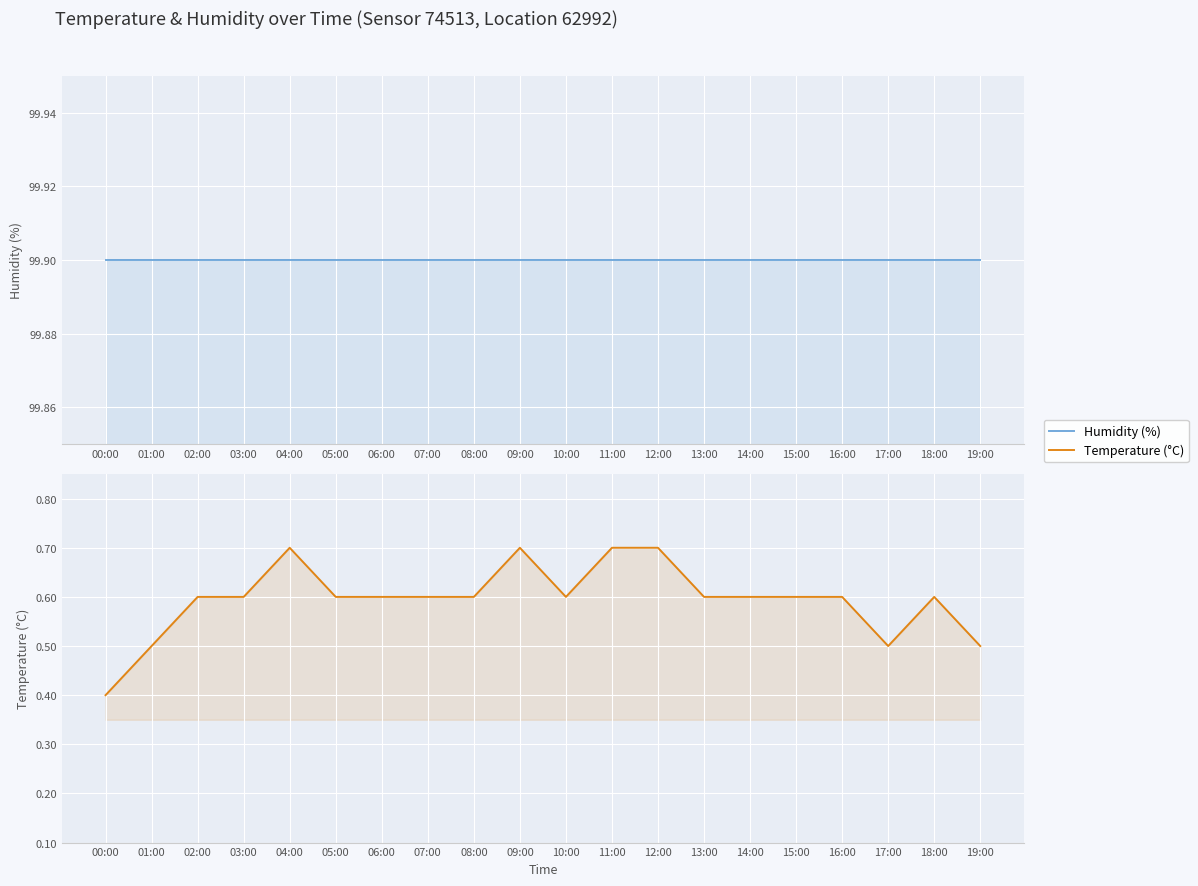

How many interior local valleys does the temperature series have?

2